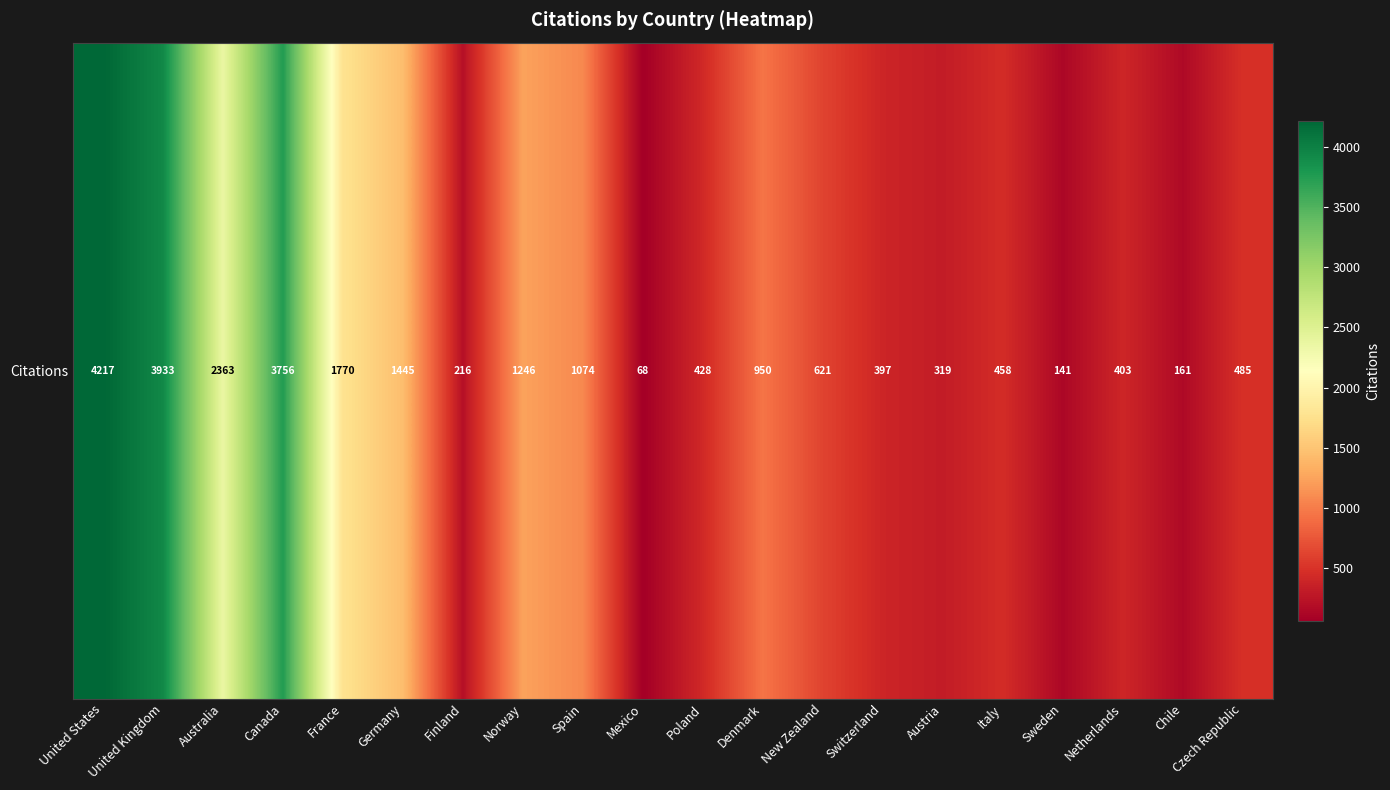

Which label corresponds to the smallest value in the chart?

Mexico